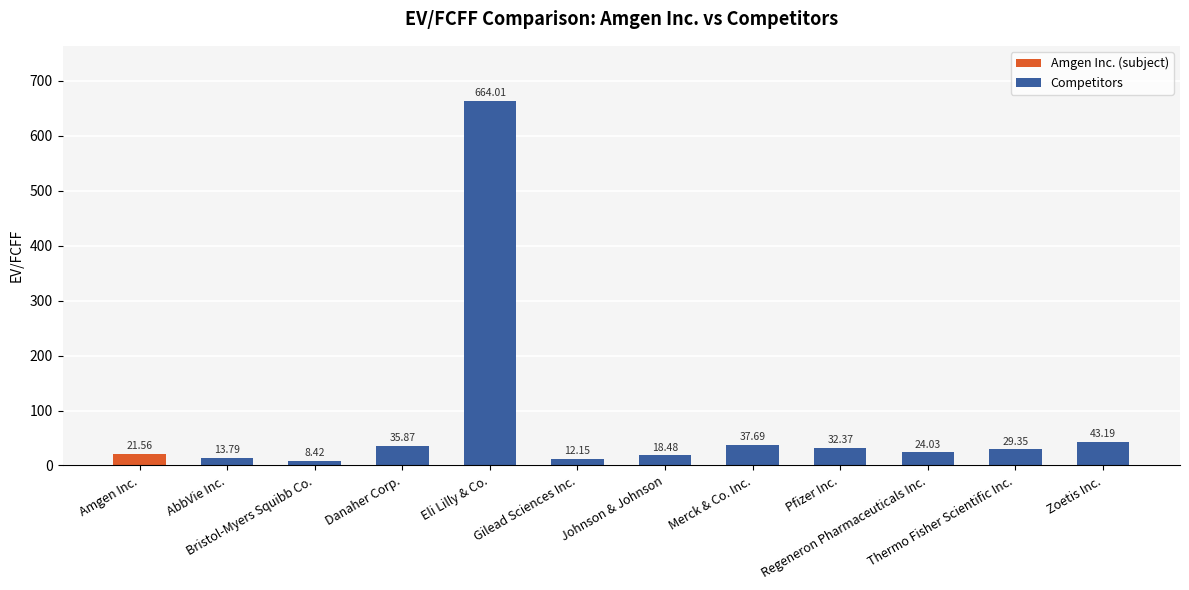

List the labels in order of value, largest first.

Eli Lilly & Co., Zoetis Inc., Merck & Co. Inc., Danaher Corp., Pfizer Inc., Thermo Fisher Scientific Inc., Regeneron Pharmaceuticals Inc., Amgen Inc., Johnson & Johnson, AbbVie Inc., Gilead Sciences Inc., Bristol-Myers Squibb Co.